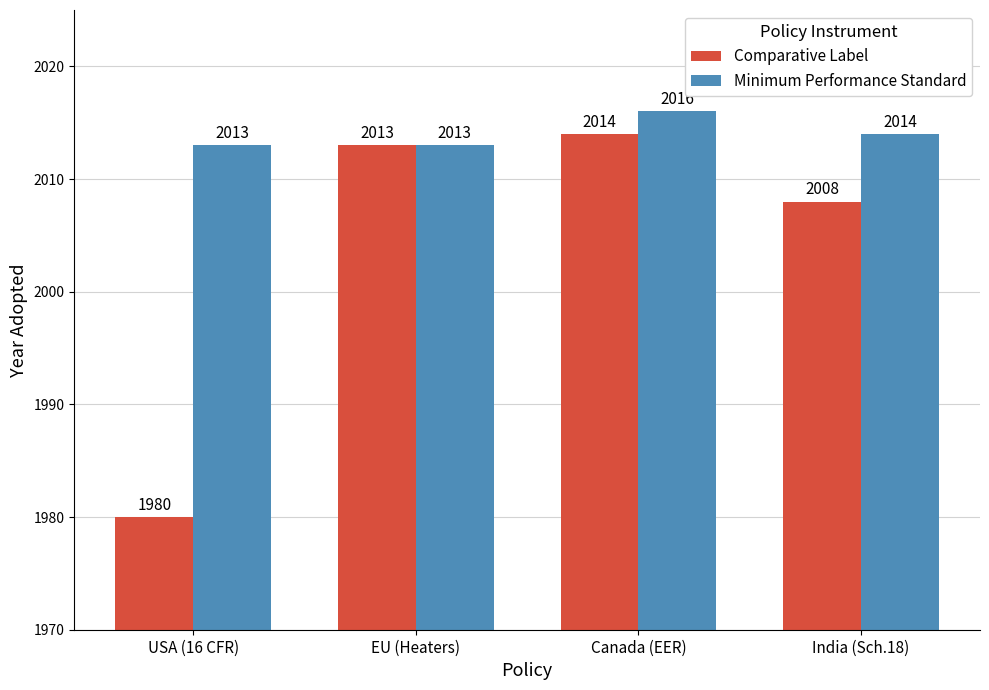

At how many categories does at least one series exceed 2009?

4